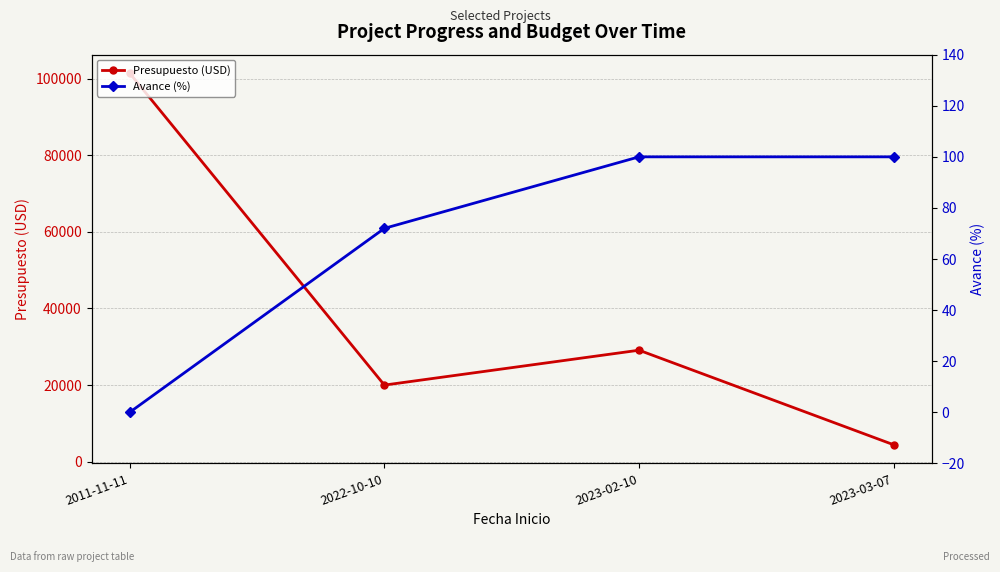

What is the greatest value displayed?

101400.0